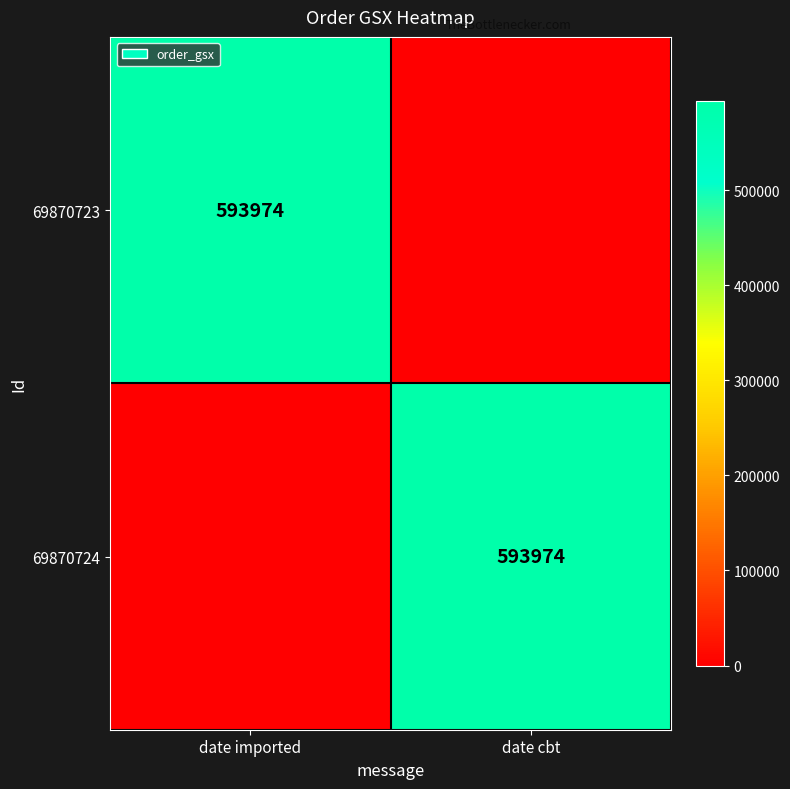

Is it true that 69870723 equals 593974 at date imported?

True